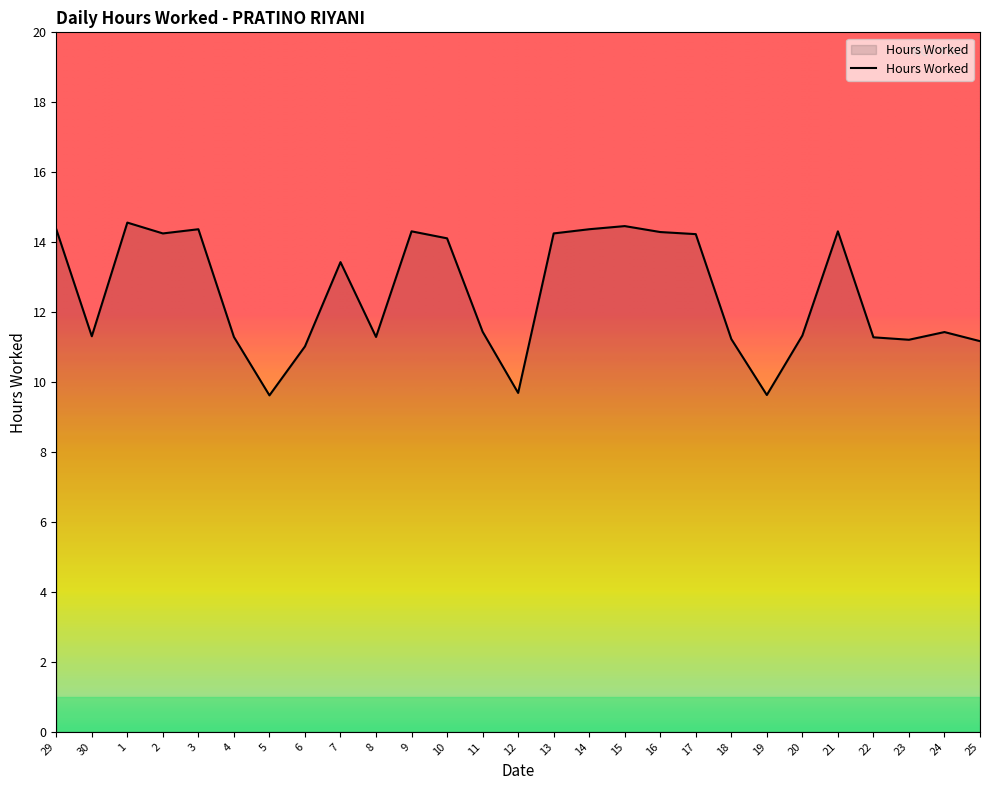

The value at 13 is 3.0. True or false?

False